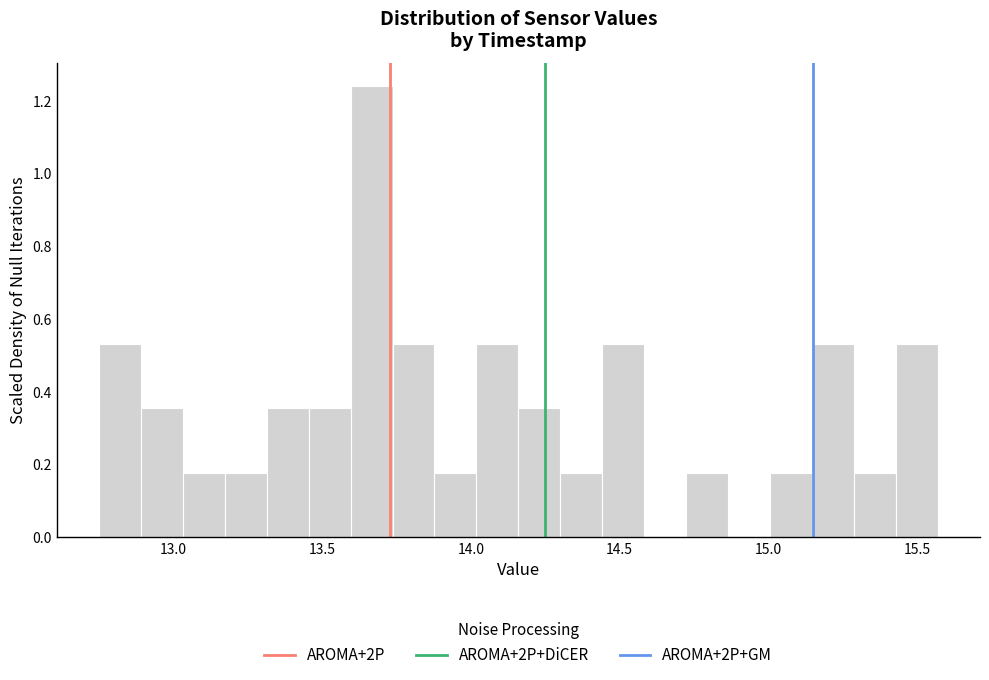

Around what value on the x-axis is the tallest bar? Give the approximate position of its centre, as read against the axis.

13.65